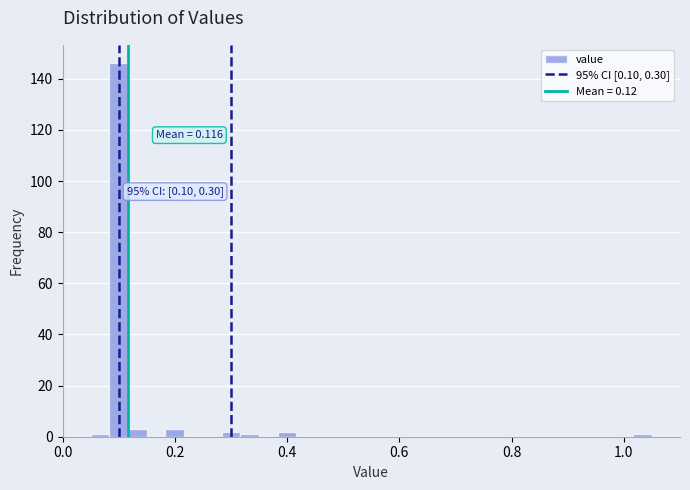

Read against the x-axis, roughly where is the centre of the tallest bar?

0.10